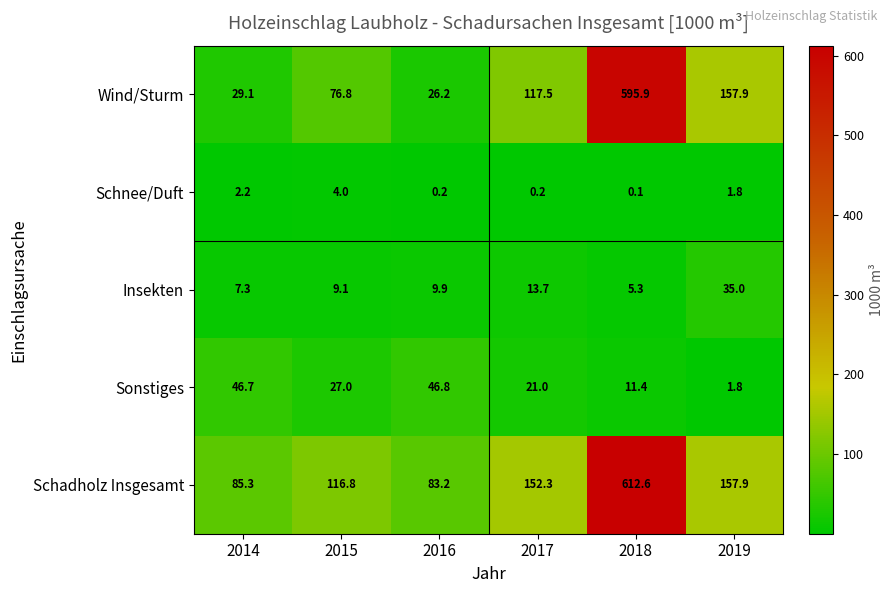

The Sonstiges series shows 1.0 at 2019. True or false?

False